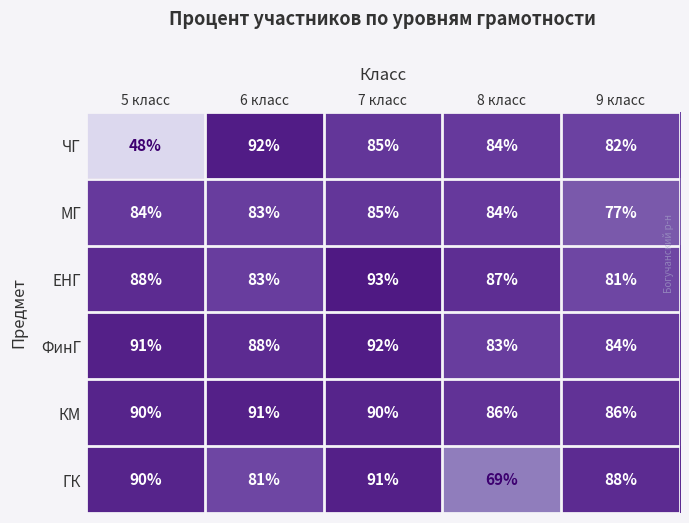

Which label corresponds to the smallest value in the chart?

5 класс